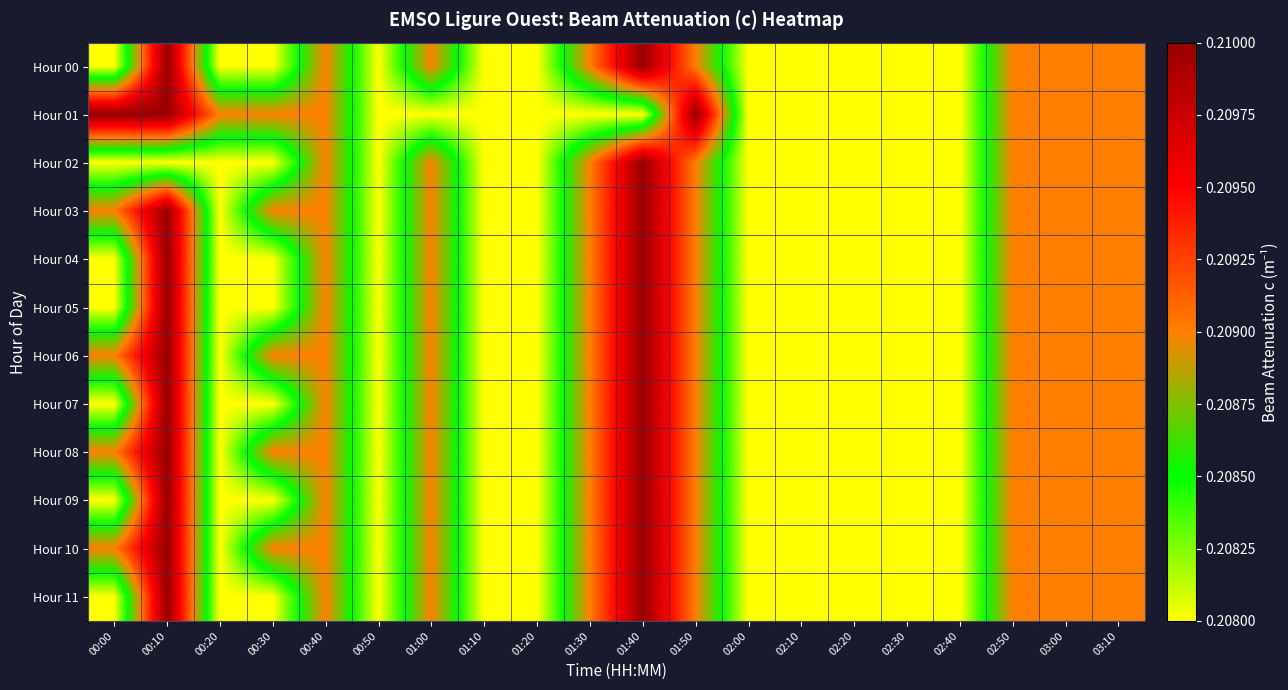

Which series has the widest spread of values?

Hour 00